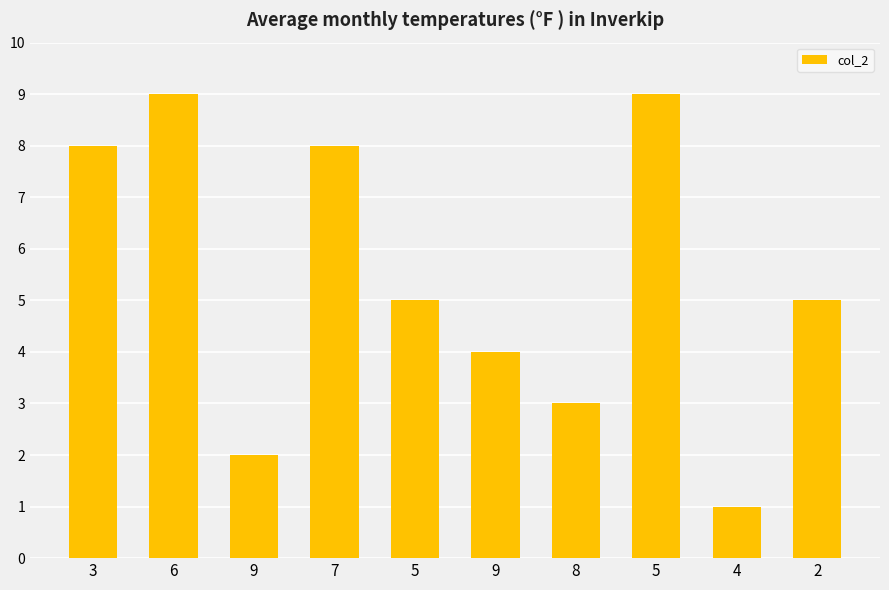

What is the label of the 2nd bar from the right?

4